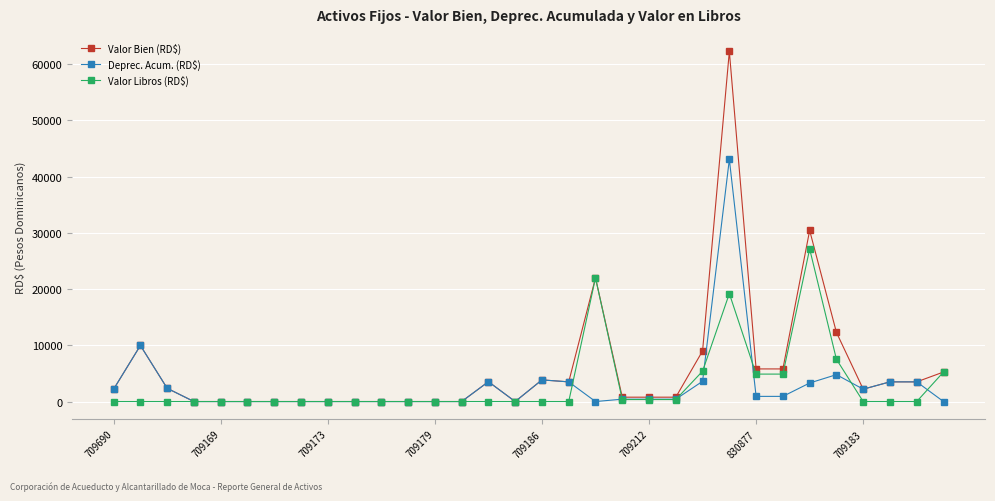

What is the minimum value for Valor Bien (RD$)?

1.0